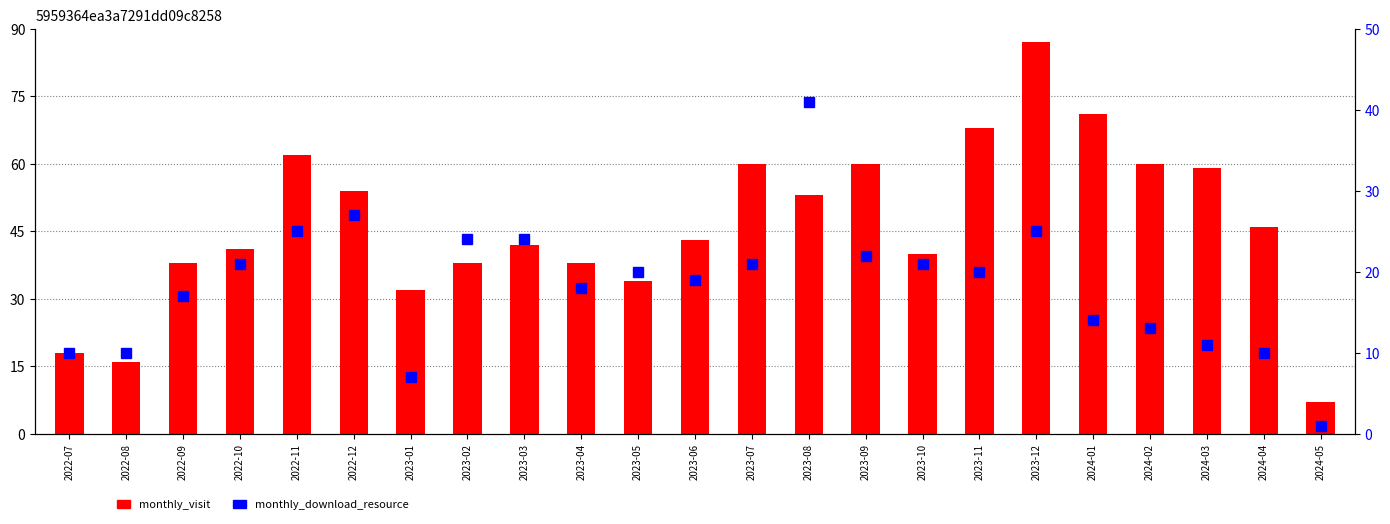

The monthly_download_resource series shows 10 at 2023-02. True or false?

False